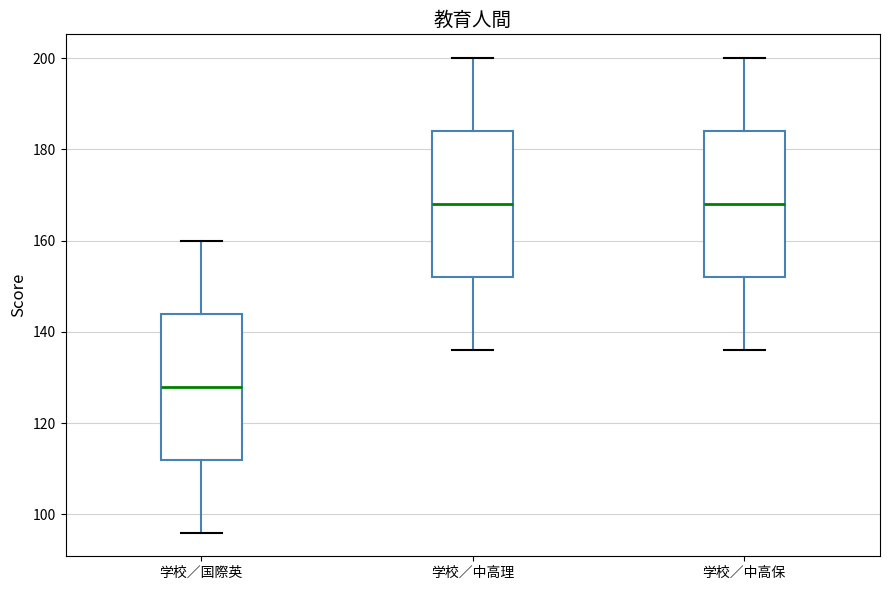

Reading left to right, read every box against the y-axis: the position of its median line, the range the box covers, and the ends of its whiskers. The values are not printed on the chart, so give them approximately, as read against the axis.

学校／国際英: median 128, box 112 to 144, whiskers 96 to 160
学校／中高理: median 168, box 152 to 184, whiskers 136 to 200
学校／中高保: median 168, box 152 to 184, whiskers 136 to 200